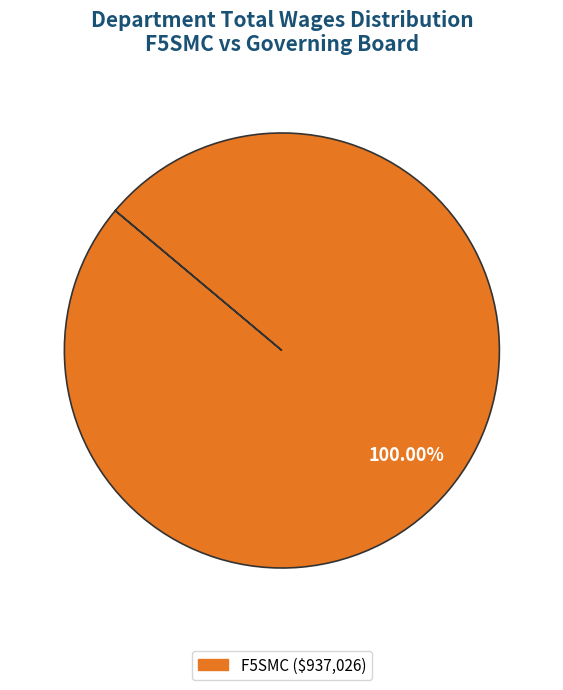

Does any single category account for the majority?

Yes